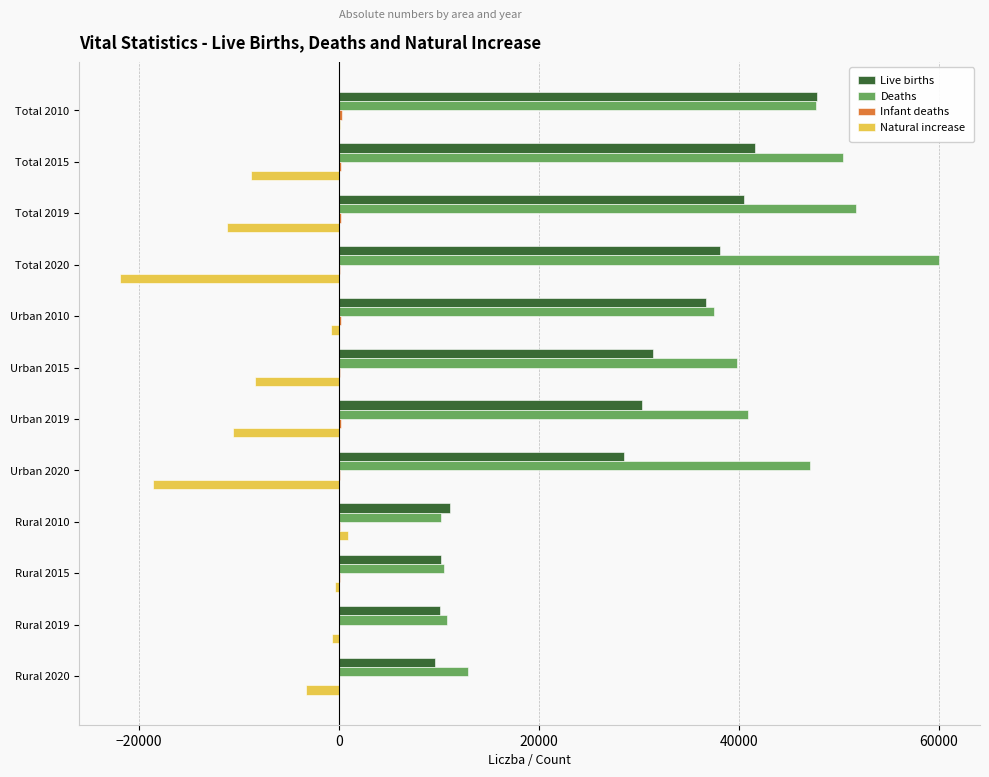

Which series has the largest total across all categories?

Deaths